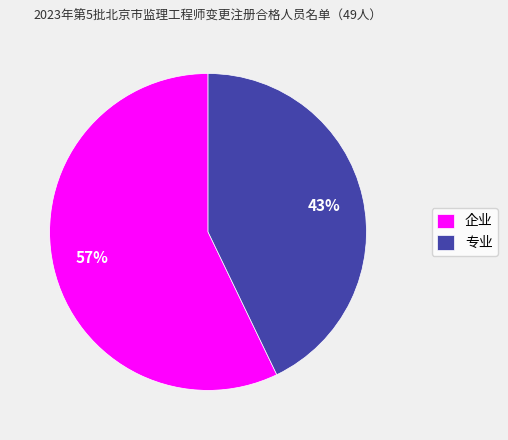

Combined, do 专业 and 企业 account for over 50%?

Yes